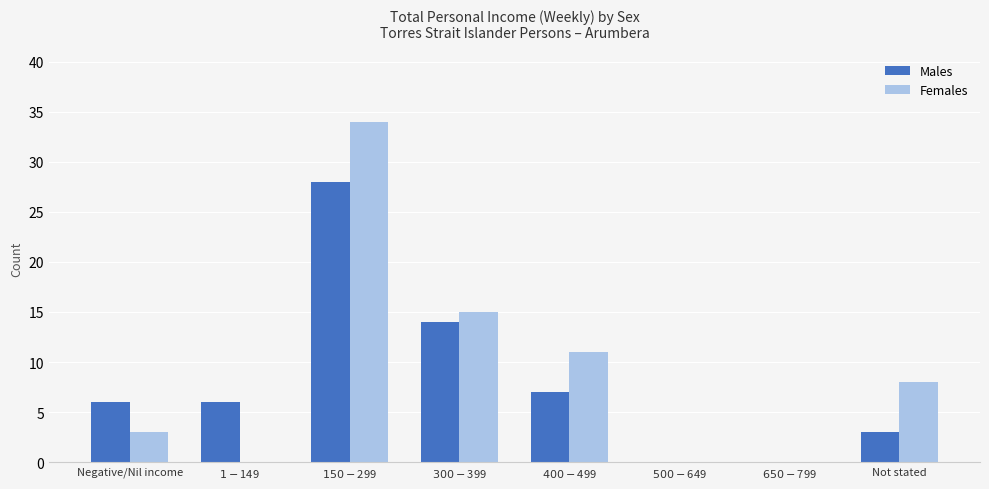

How many series are shown in this chart?

2